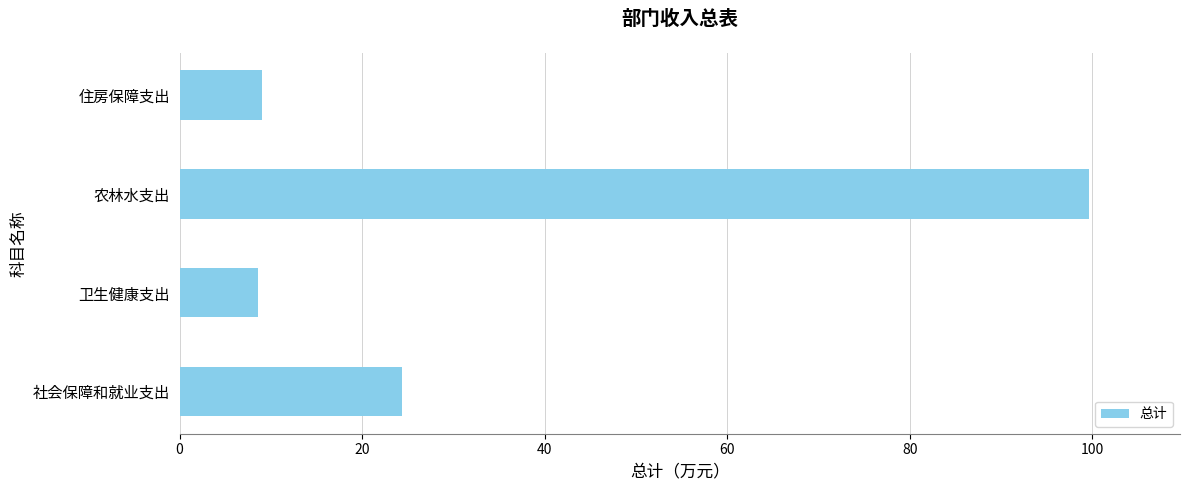

How many values are below 24?

2